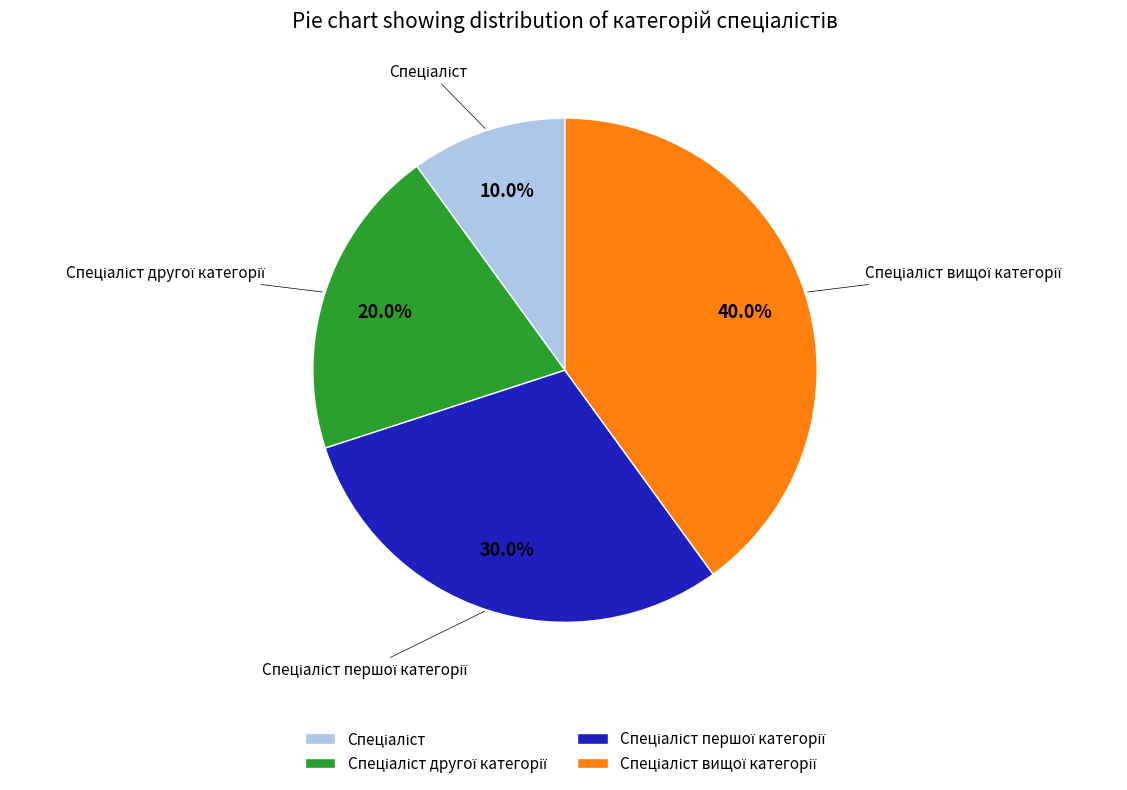

Does any single category account for the majority?

No